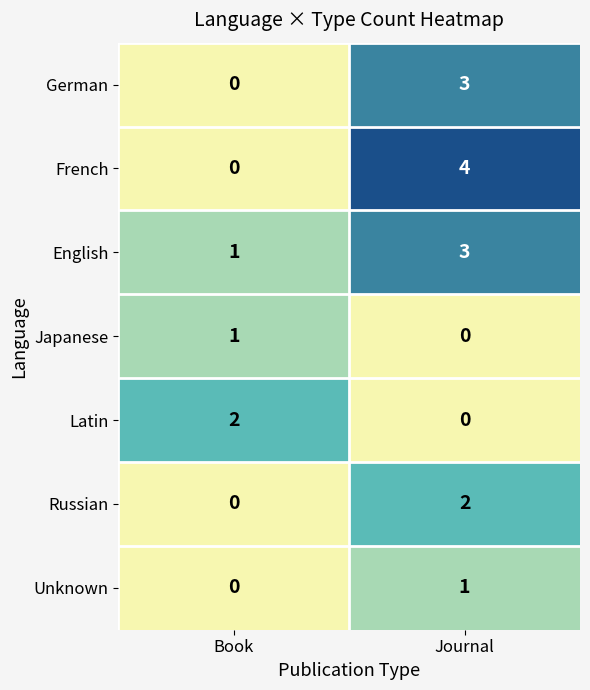

What is the sum of all English values?

4